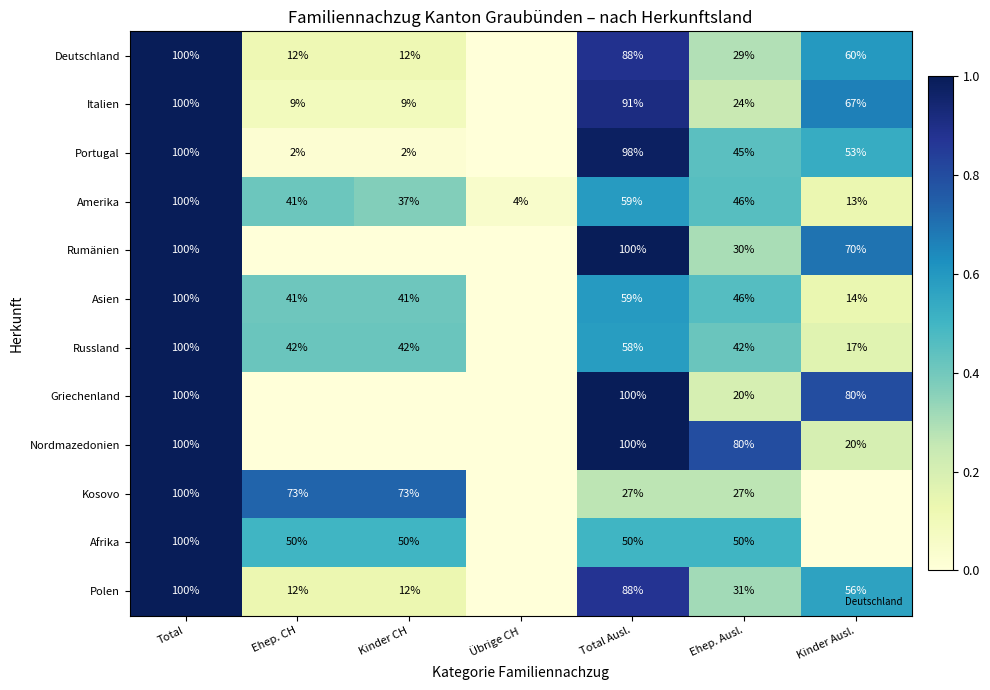

What is the sum of all Nordmazedonien values?

3.0